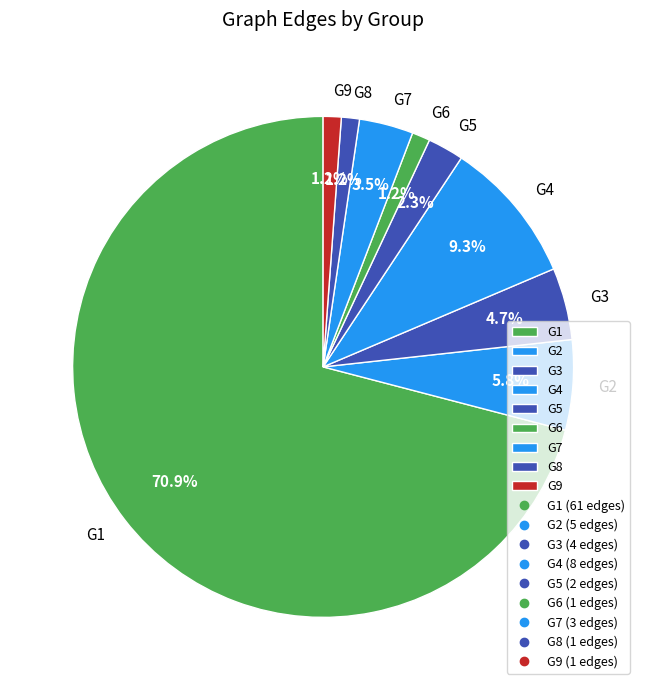

Which has a higher value, G3 or G1?

G1